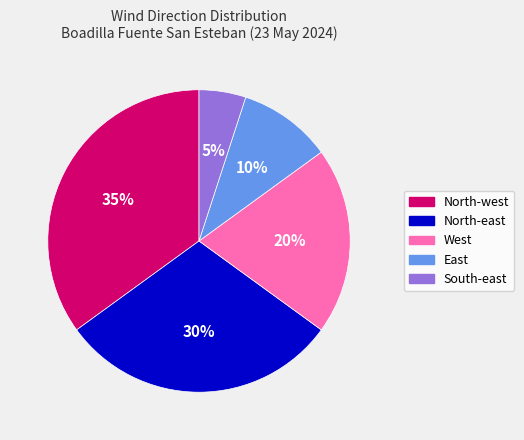

To the nearest percent, what is the average slice percentage?

20%